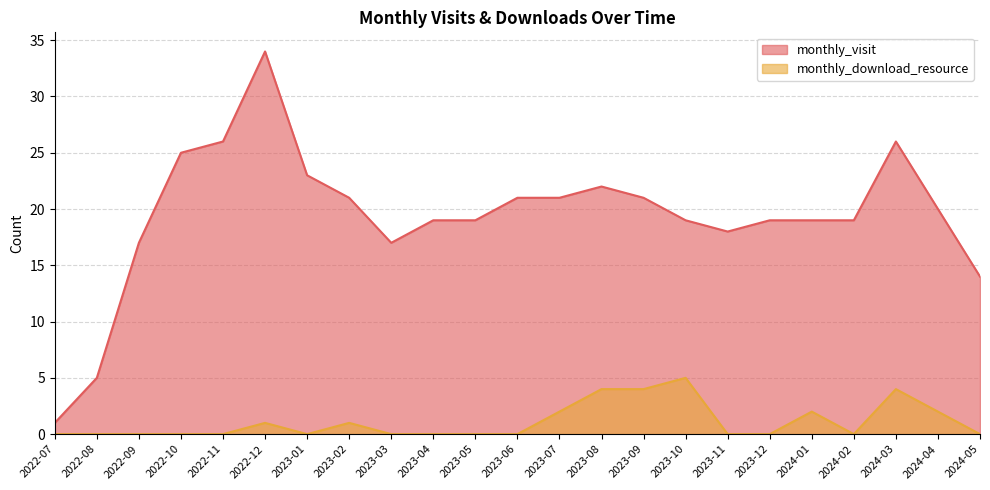

True or false: monthly_visit and monthly_download_resource intersect in this chart.

False